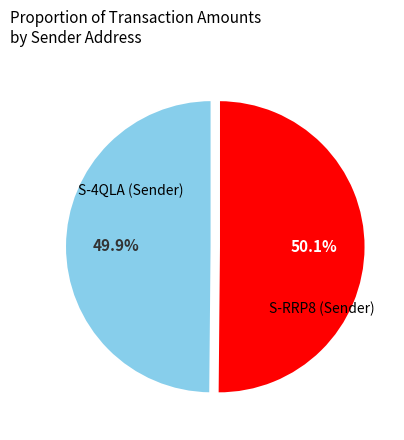

Is there a majority slice in this chart?

Yes